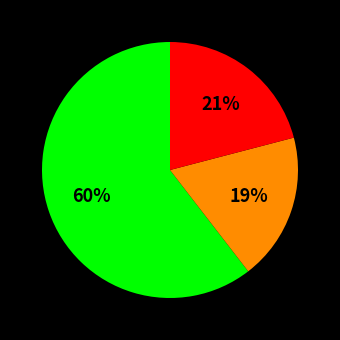

To the nearest percent, what is the average slice percentage?

33%